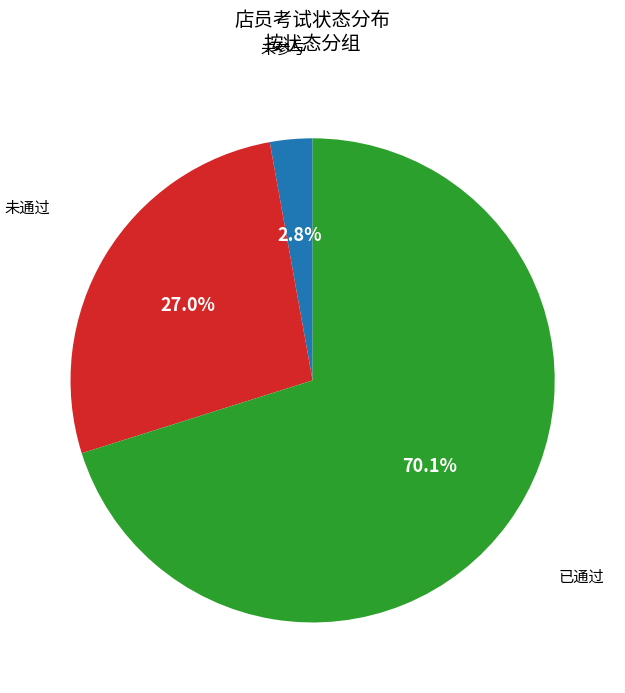

Is there a majority slice in this chart?

Yes